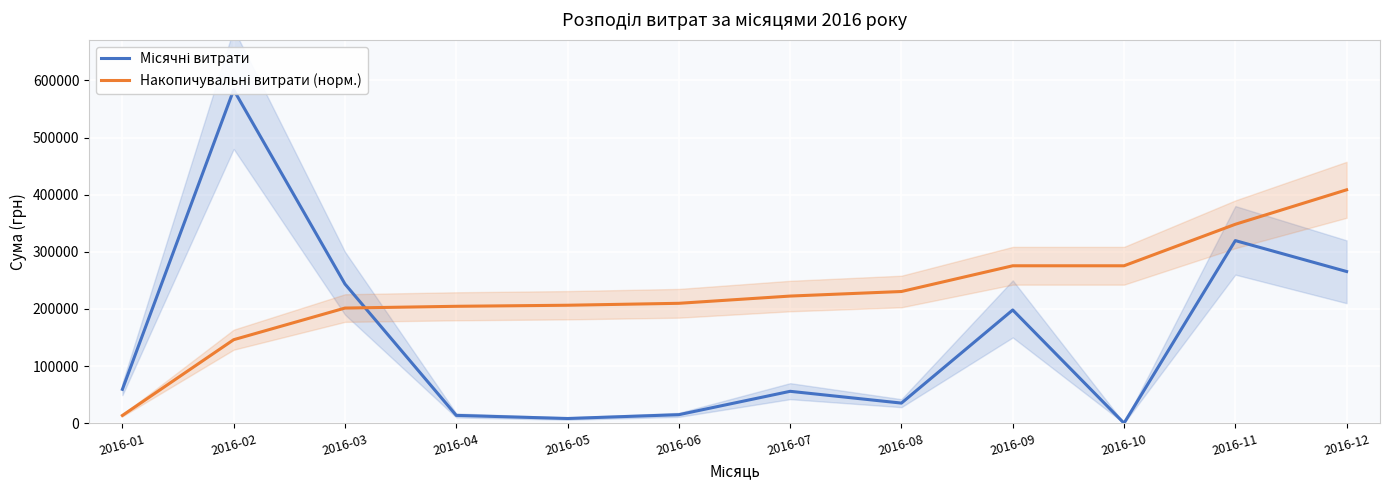

What is the value of the Накопичувальні витрати (норм.) point at the 9th from the left?

275503.9